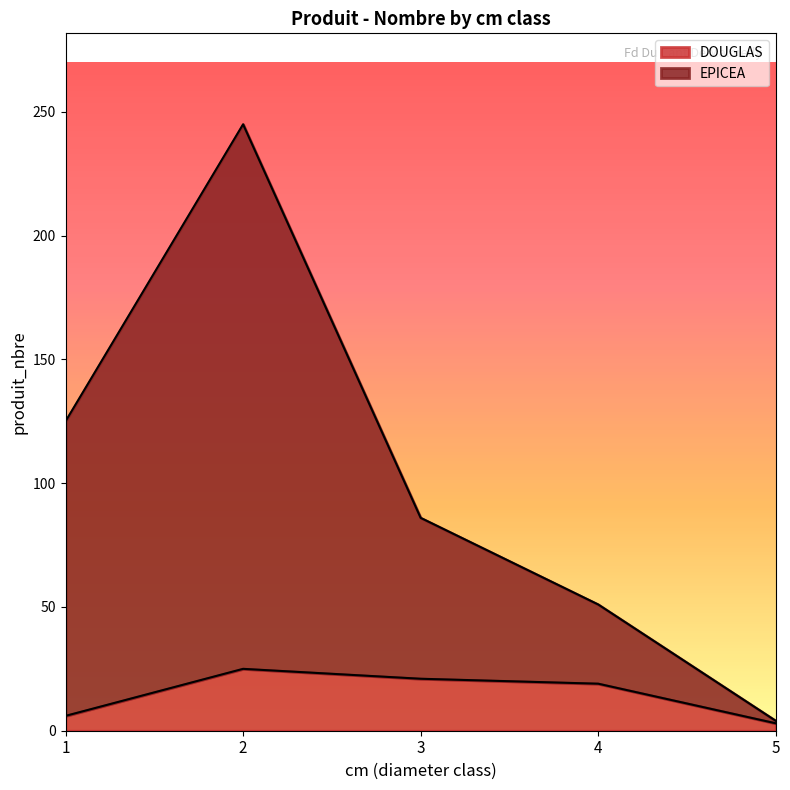

At which category is the sum across all series the highest?

2